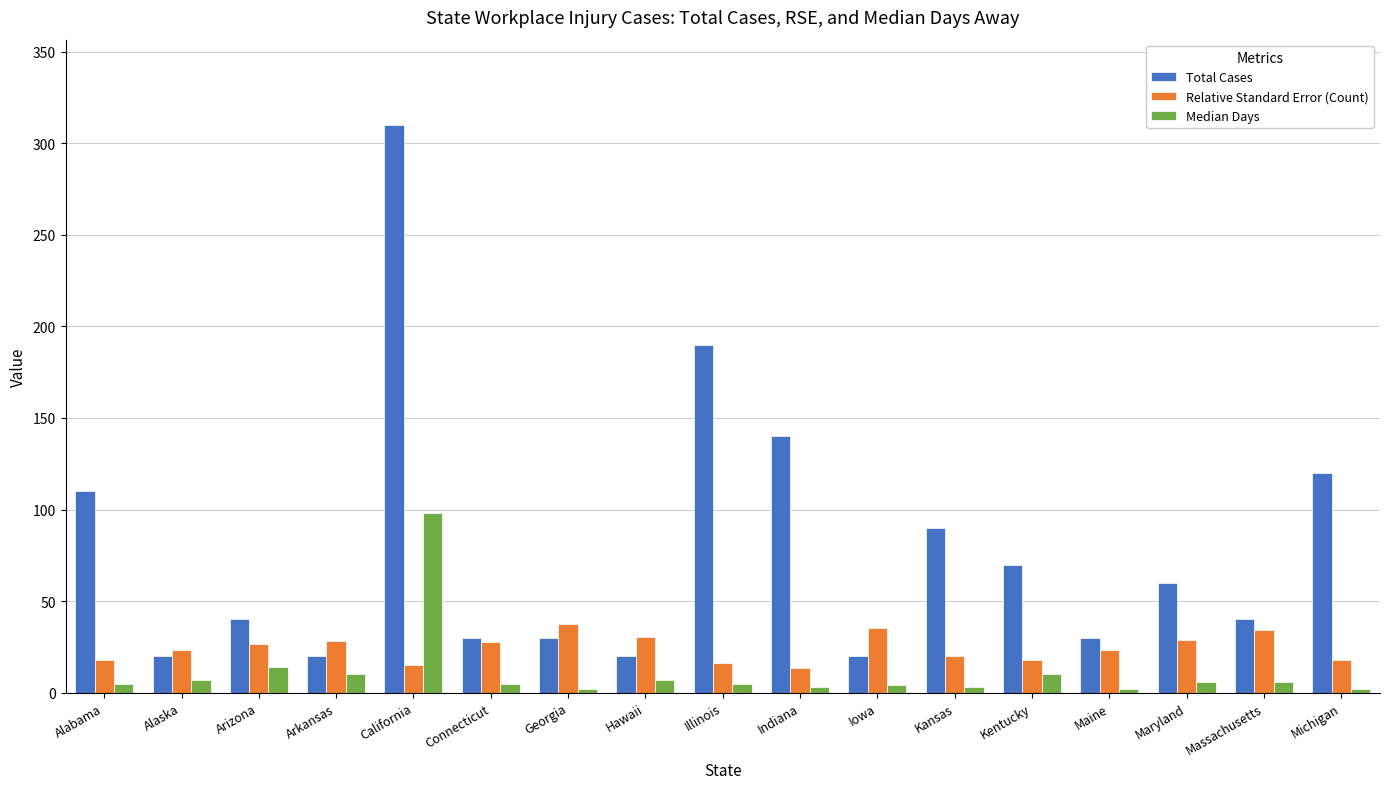

What is the approximate value of Relative Standard Error (Count) at California?

15.2